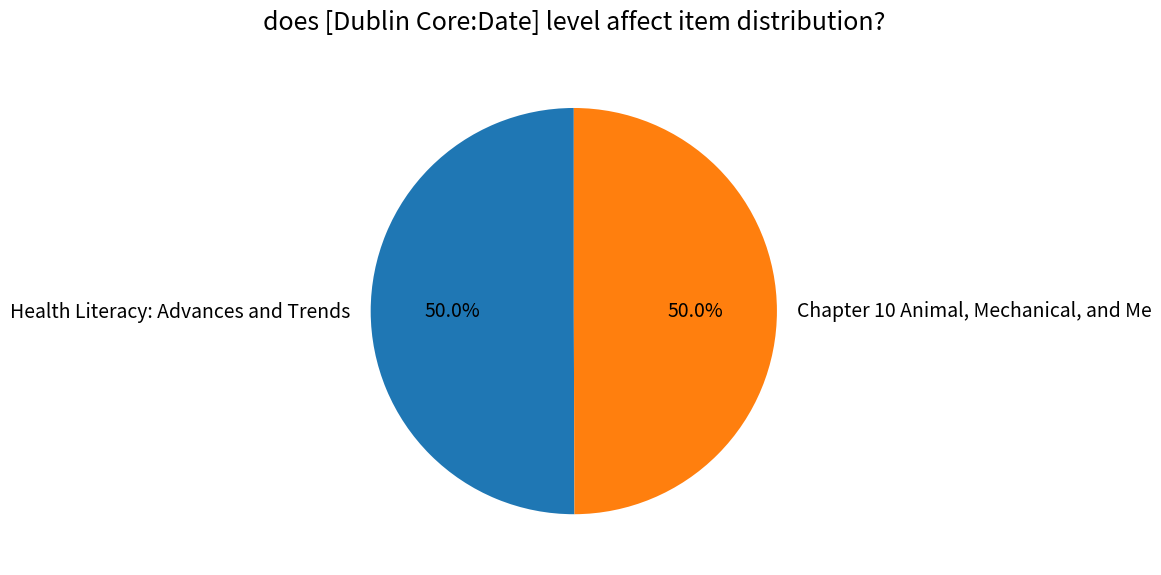

Approximately how many times larger is the value at Health Literacy: Advances and Trends compared to Chapter 10 Animal, Mechanical, and Me?

1.0